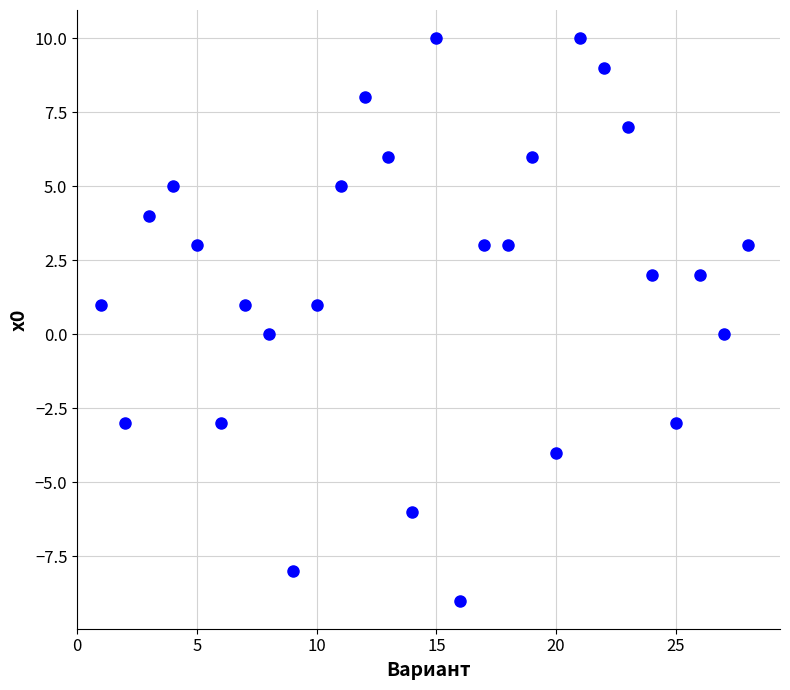

What is the range of Y values (max minus min)?

19